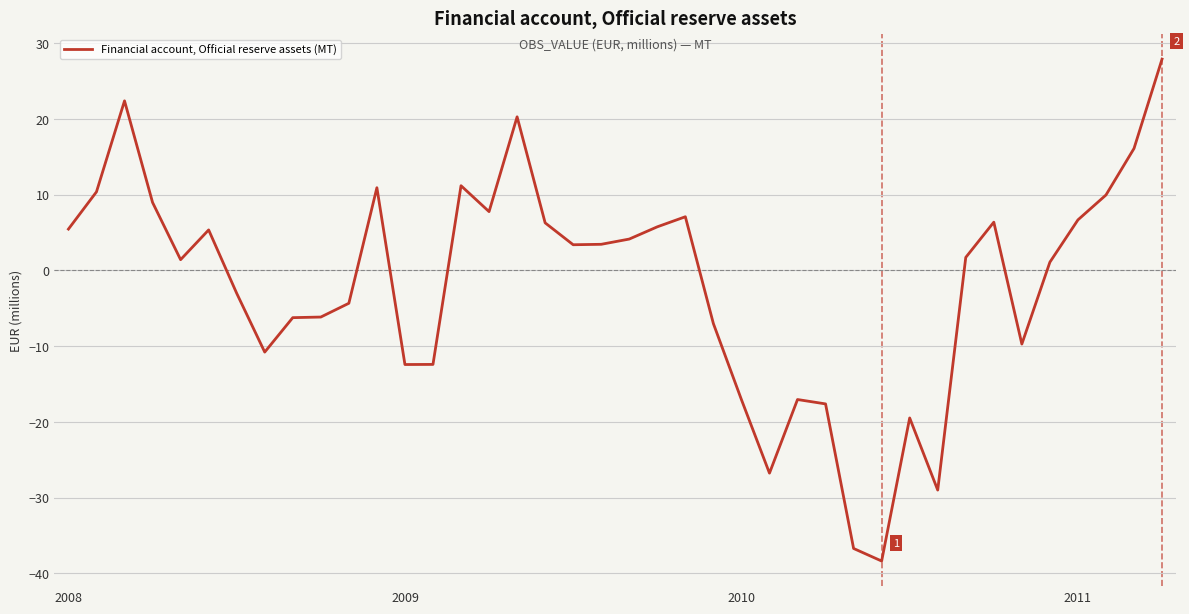

What is the smallest value displayed?

-38.4